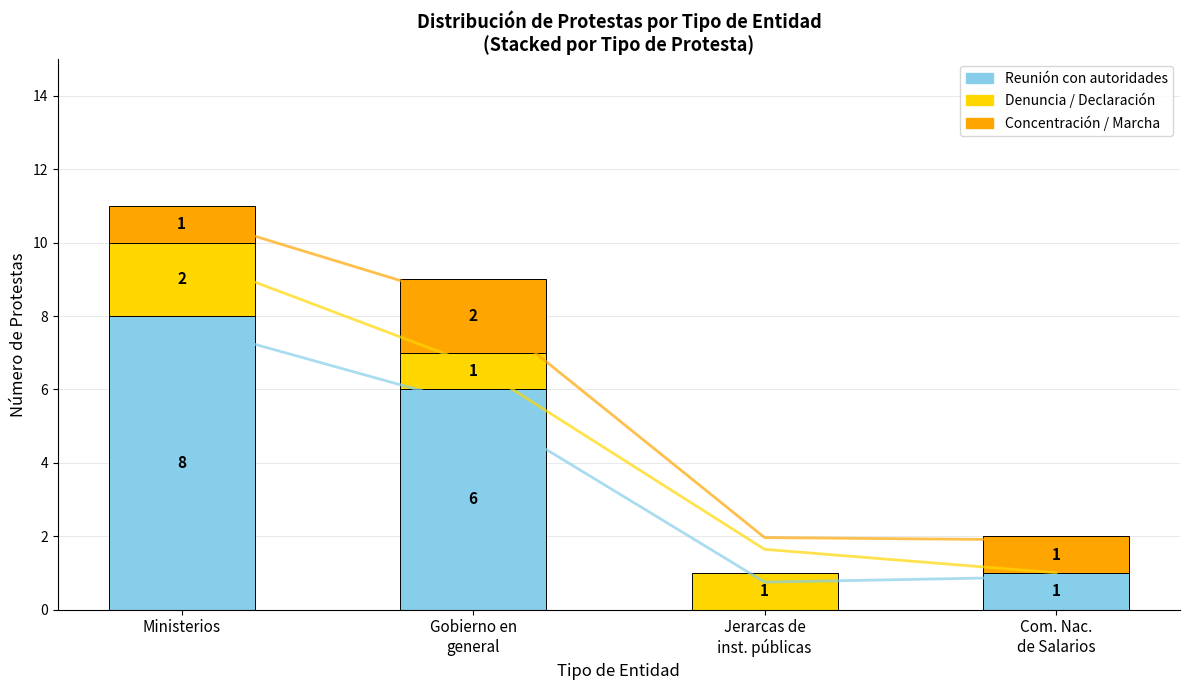

At which category is the sum across all series the highest?

Ministerios